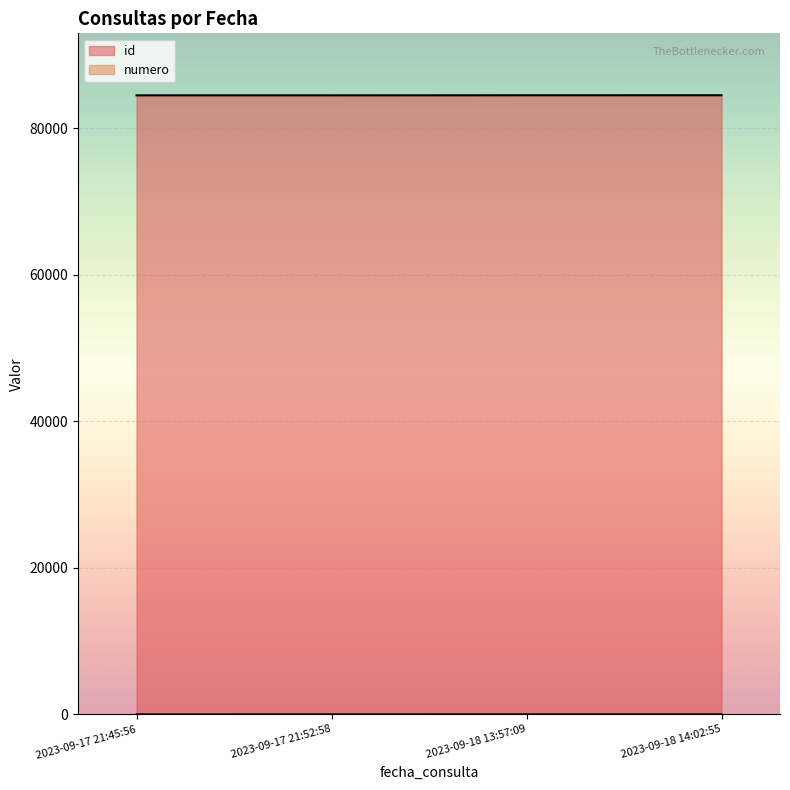

Reading left to right, extract all data points from this chart.

id: 84515	84516	84526	84527
numero: 1	2	3	4